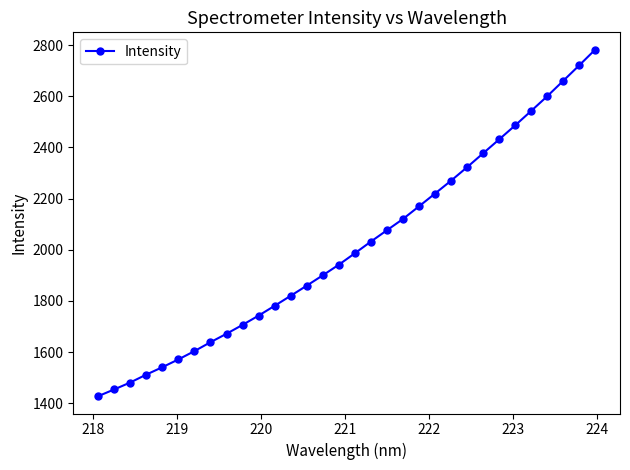

What is the value of the 29th point from the left?

2599.8